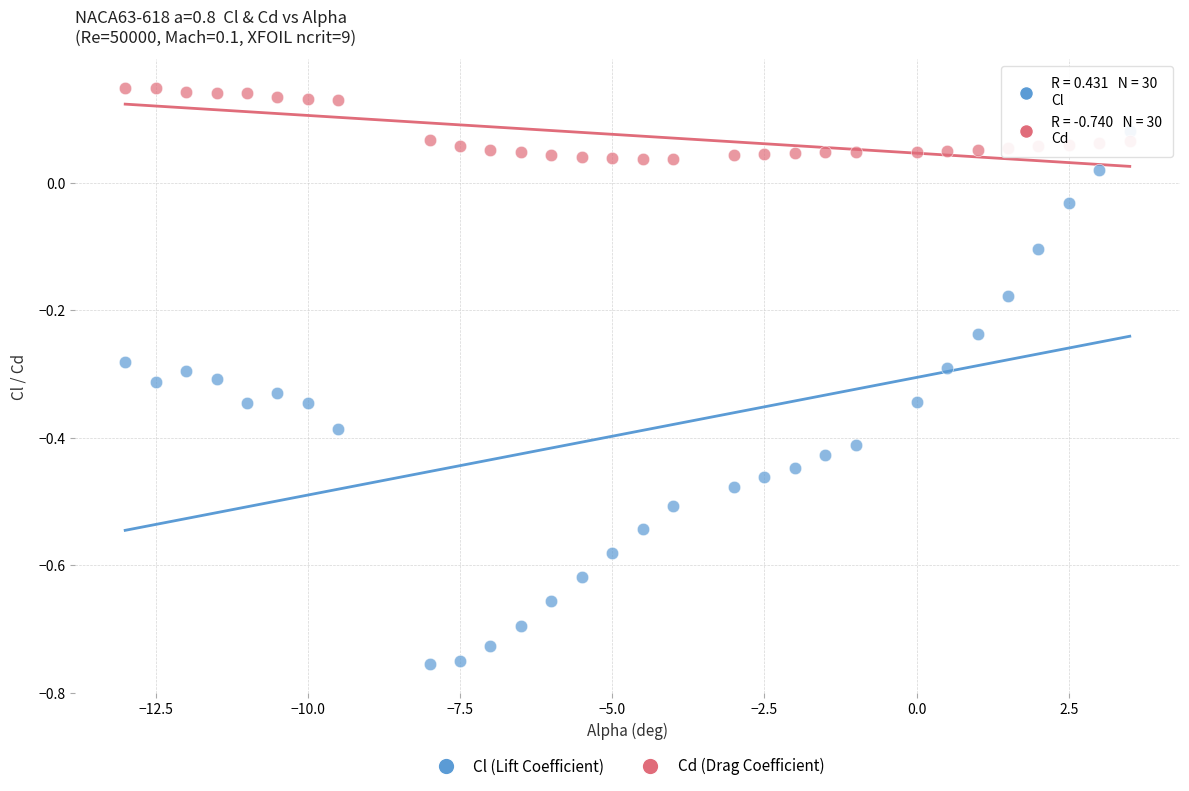

Across all data points, what is the range of Y values (max minus min)?

0.9